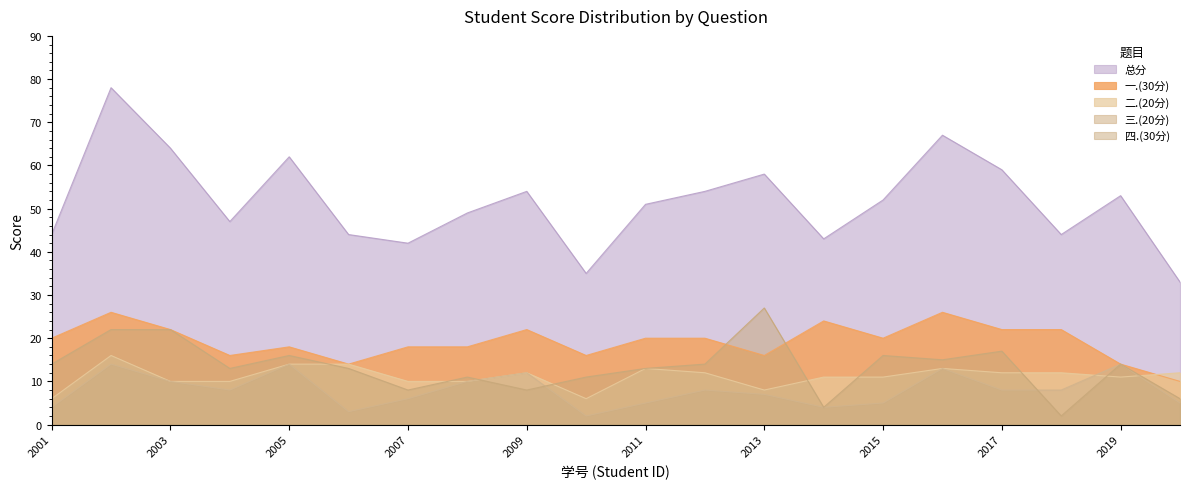

True or false: 二.(20分) and 三.(20分) intersect in this chart.

True